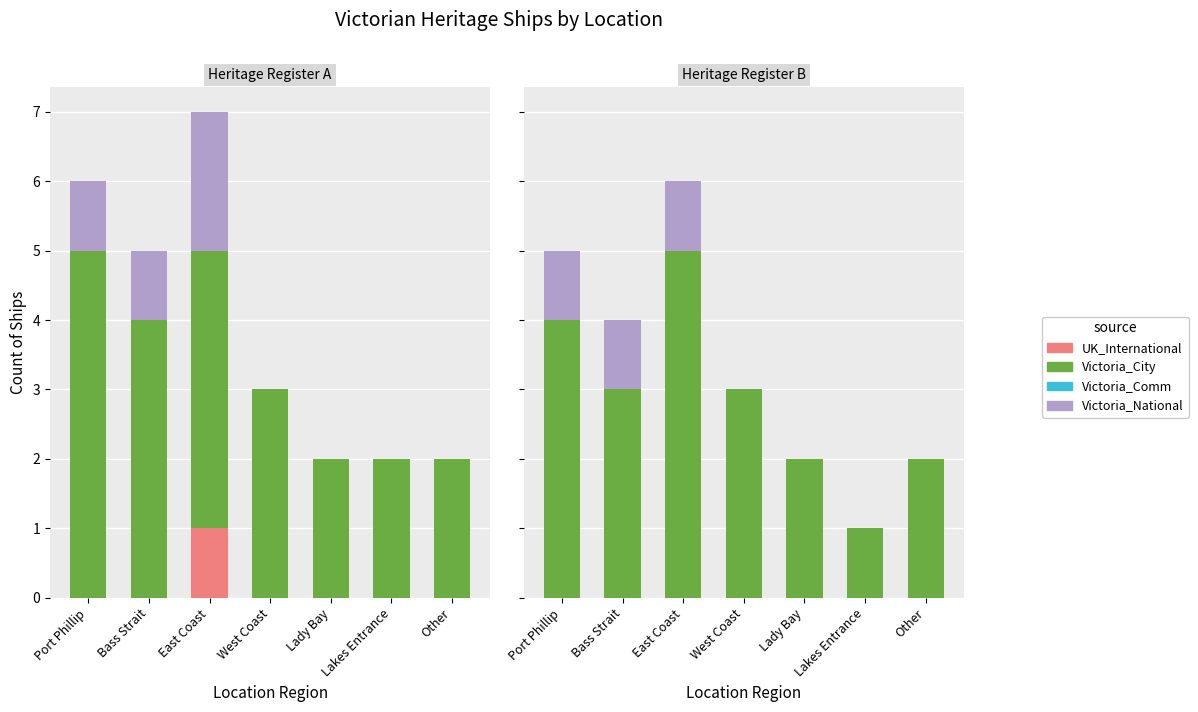

Is the value of Victoria_National at Bass Strait greater than the value of Victoria_Comm at West Coast?

Yes